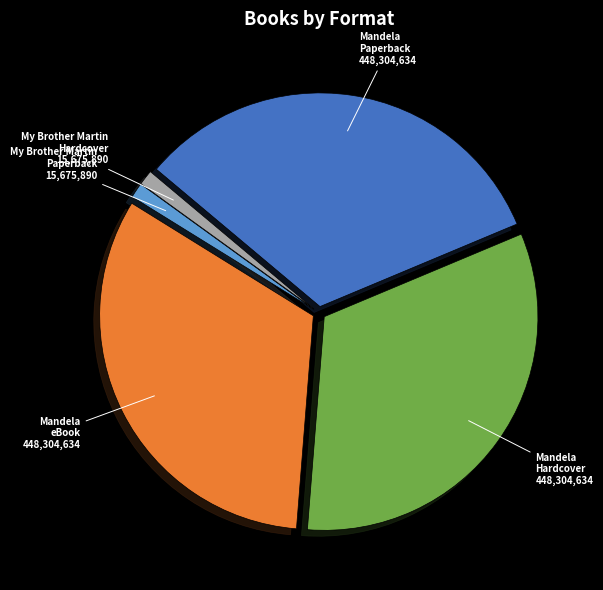

What is the ratio of the value at Mandela eBook to the value at My Brother Martin Paperback?

28.6